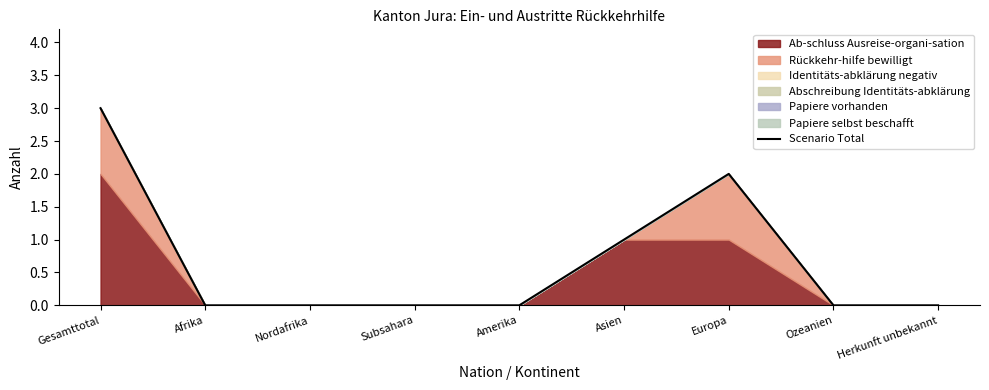

Does the chart display data point markers on the line(s)?

No